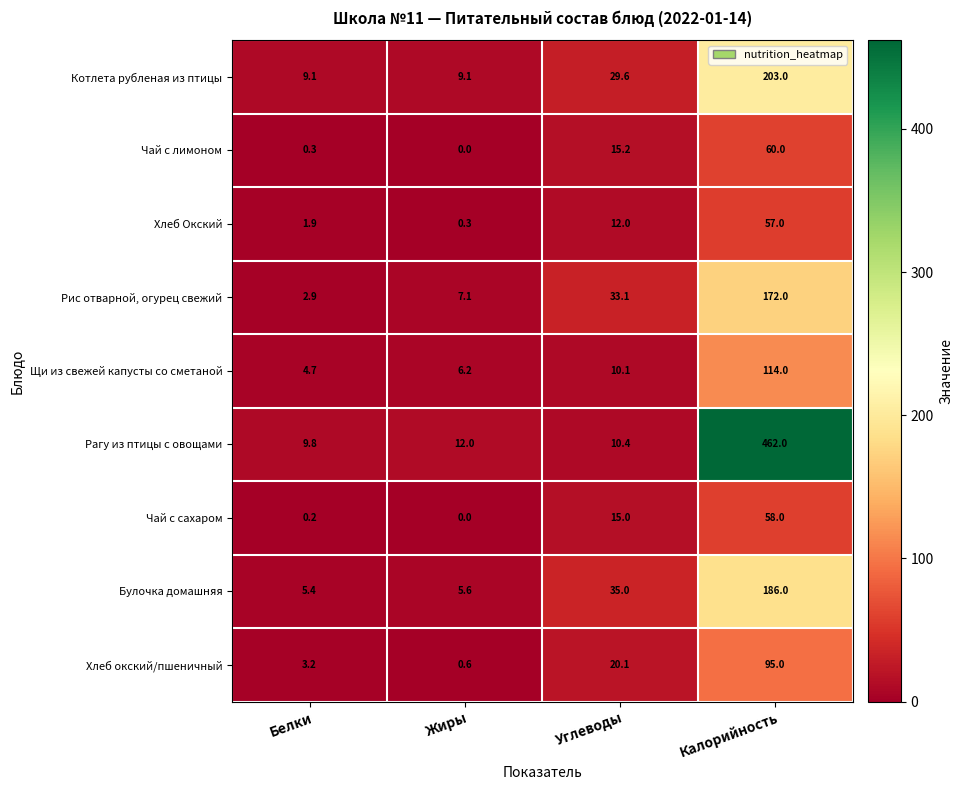

What is the sum of the Котлета рубленая из птицы values at Белки and Калорийность?

212.1